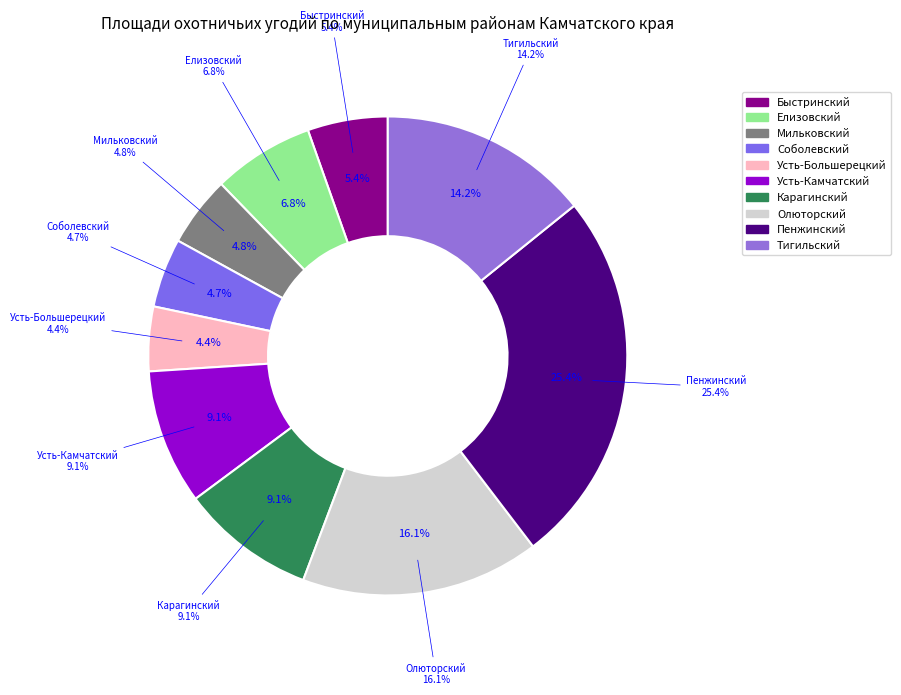

What is the ratio of the value at Усть-Камчатский to the value at Пенжинский?

0.4